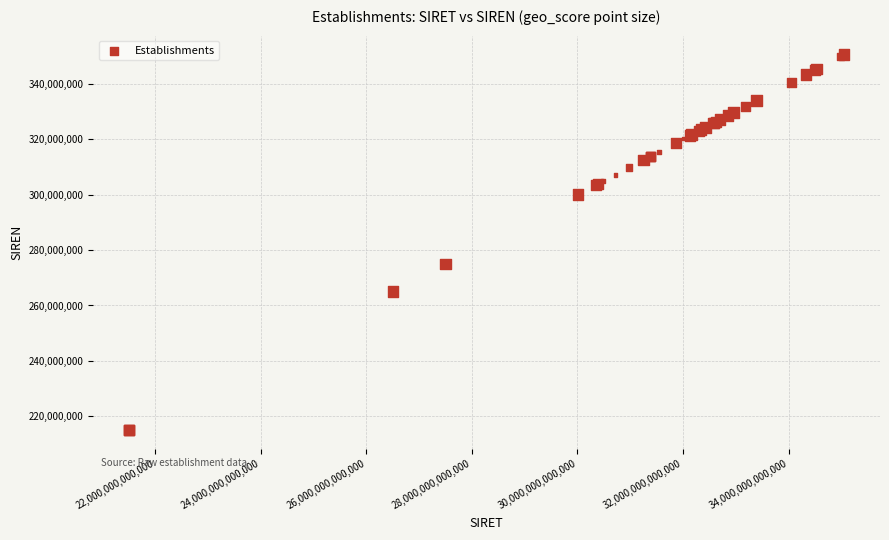

What Y value in the scatter plot is closest to 282779705?

275001634